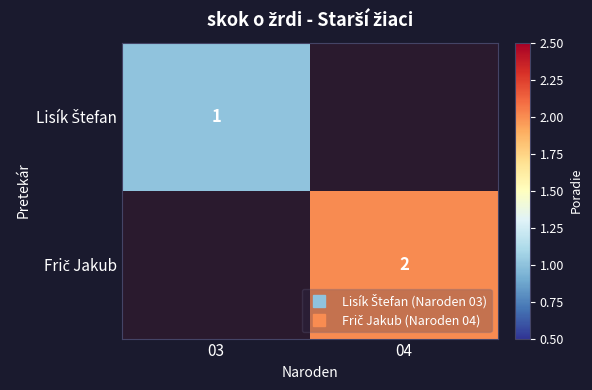

Which has a higher value, 04 or 03?

03